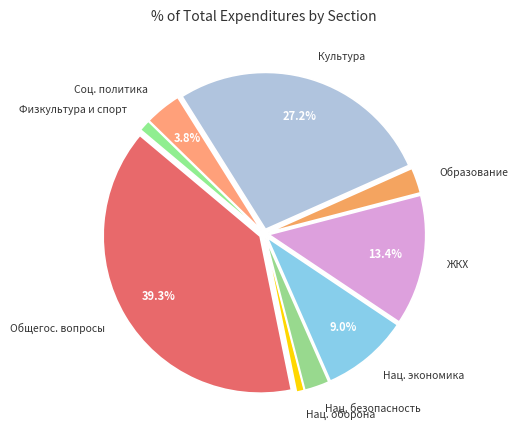

Which slice is the largest?

Общегос. вопросы